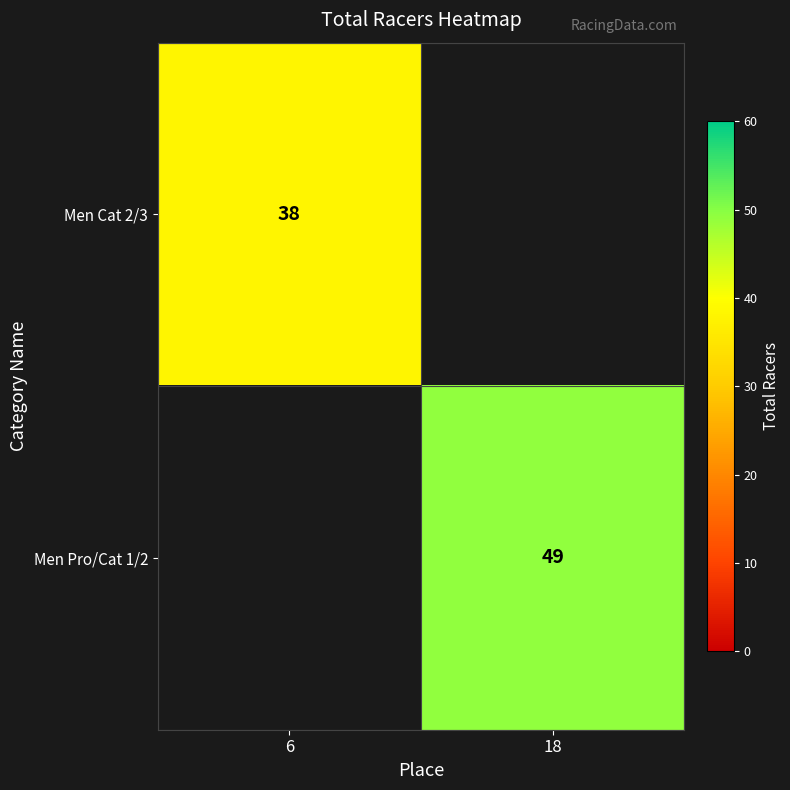

The Men Pro/Cat 1/2 series shows 72 at 18. True or false?

False